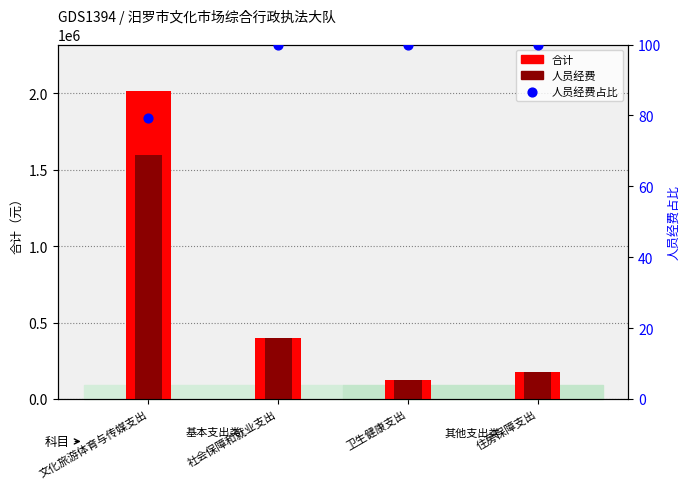

What are all the series names shown in the legend?

合计, 人员经费, 人员经费占比